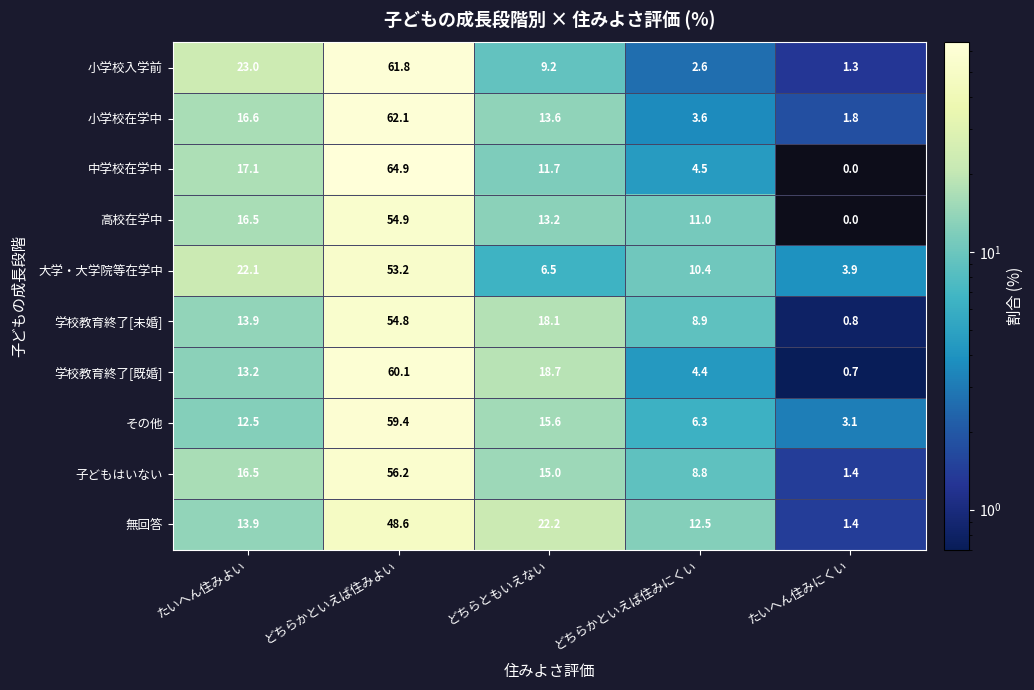

Is it true that 学校教育終了[未婚] equals 0.8 at たいへん住みにくい?

True